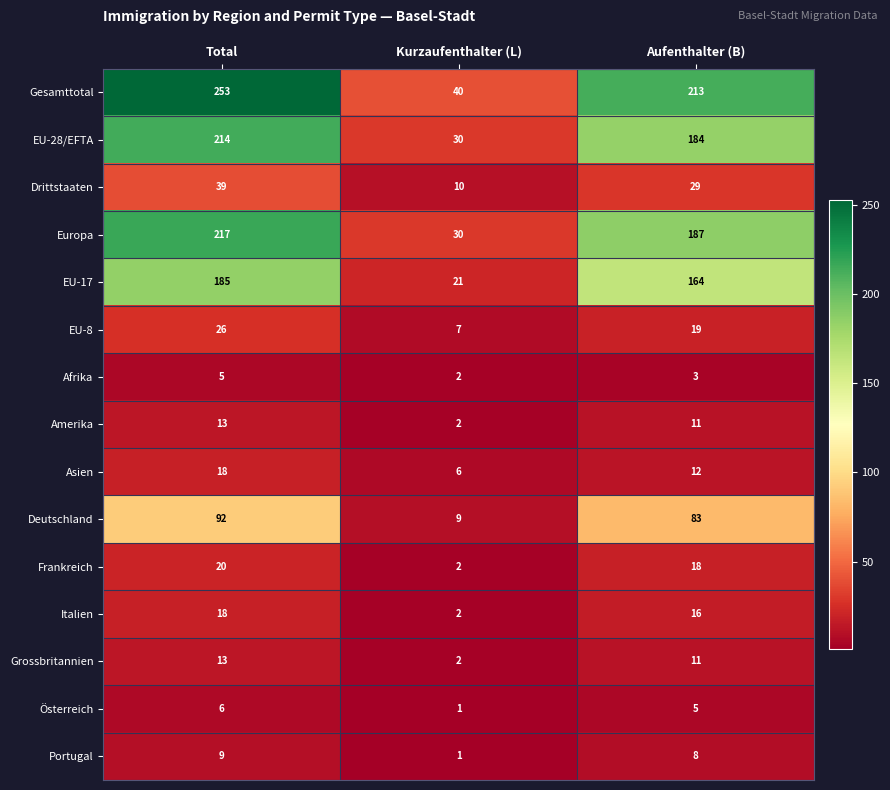

The value of EU-28/EFTA at Total is 375. True or false?

False